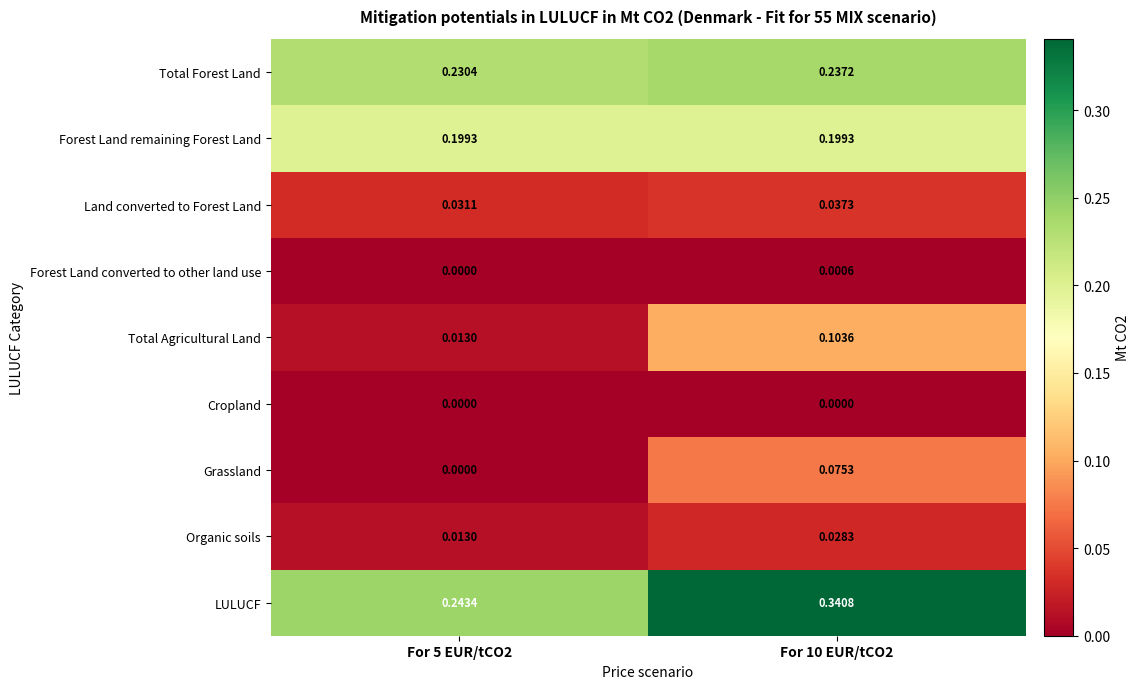

Count the number of categories in the chart.

2